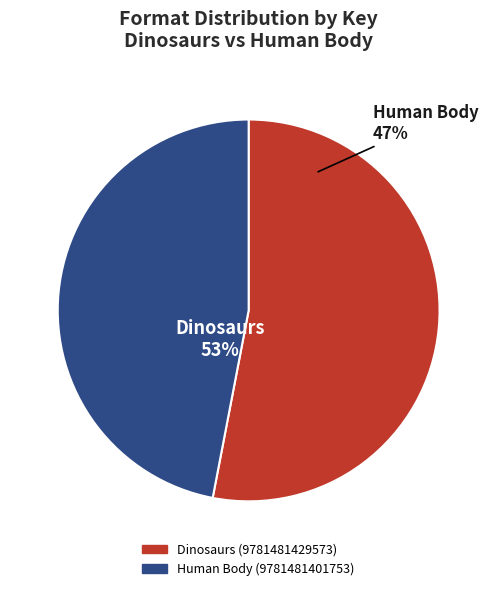

How many slices are in this pie chart?

2